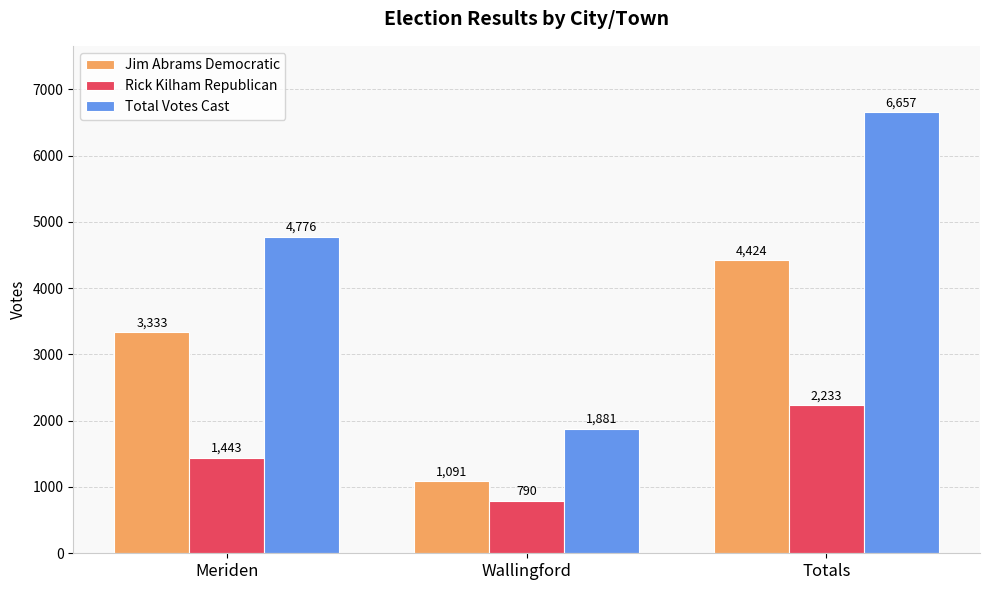

Which series changed the most between Meriden and Totals?

Total Votes Cast